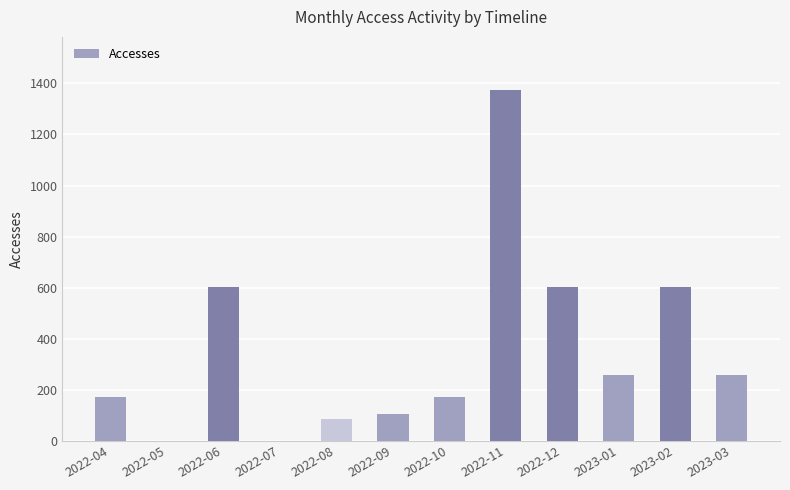

What is the average value?

353